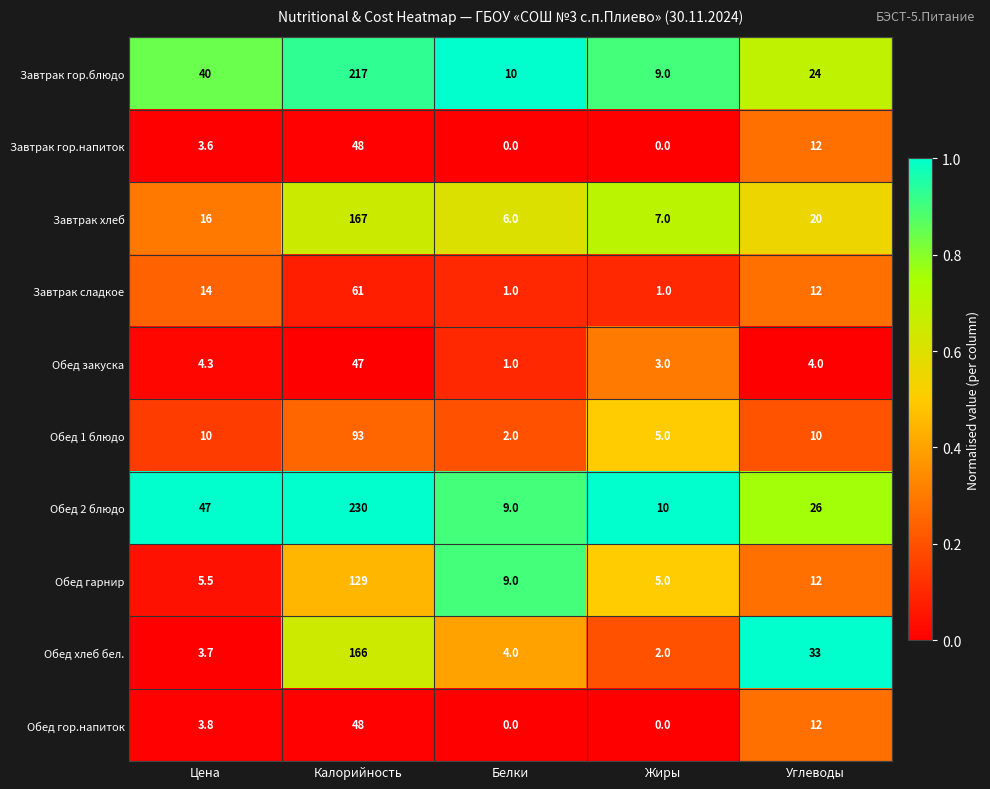

What is the difference between the Обед гор.напиток values at Цена and Жиры?

3.8